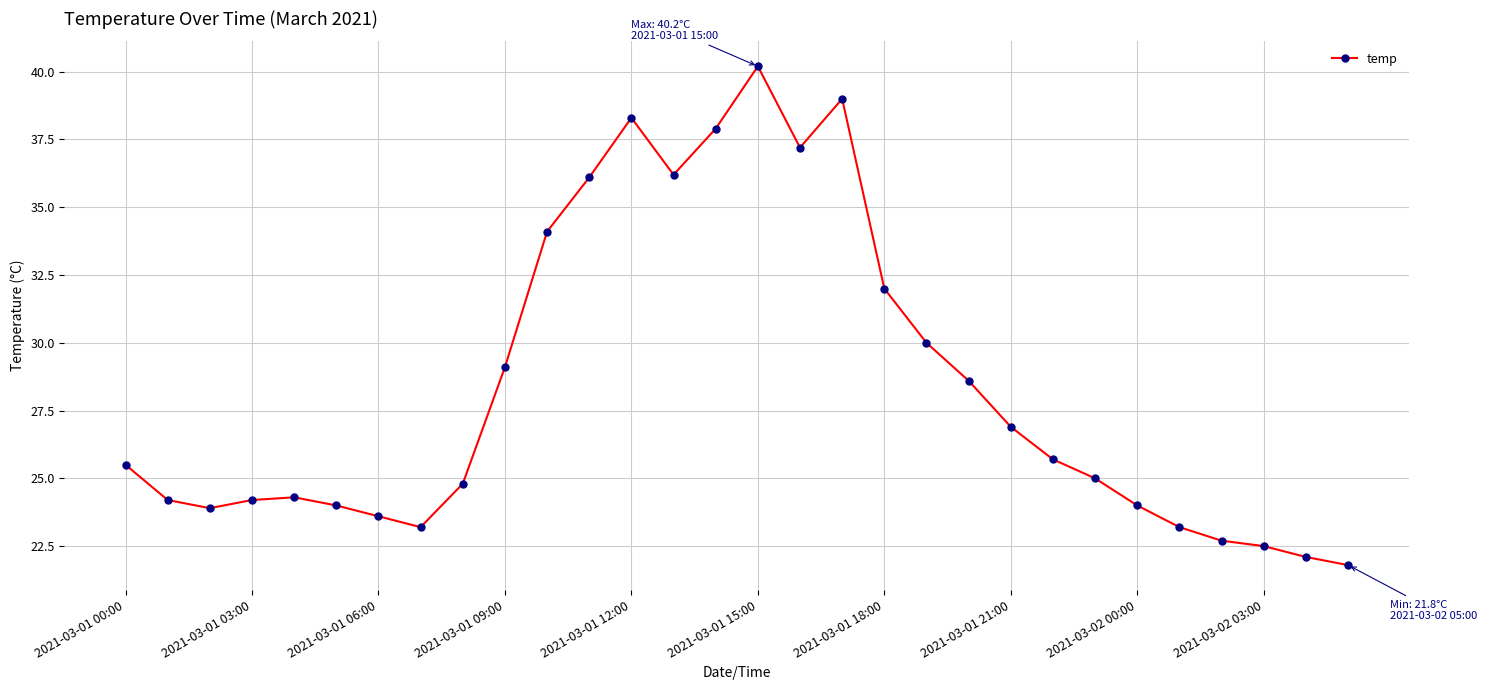

Reading left to right, what are all the values shown in this chart?

25.5	24.2	23.9	24.2	24.3	24.0	23.6	23.2	24.8	29.1	34.1	36.1	38.3	36.2	37.9	40.2	37.2	39.0	32.0	30.0	28.6	26.9	25.7	25.0	24.0	23.2	22.7	22.5	22.1	21.8